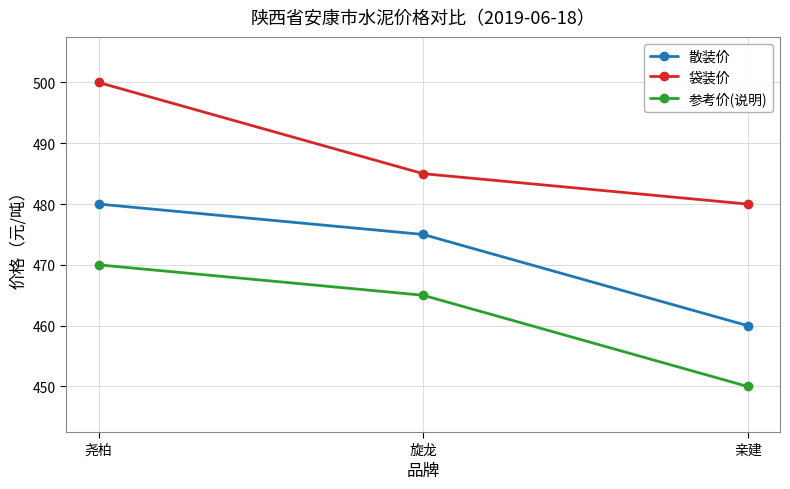

At which label does 散装价 first exceed 475?

尧柏